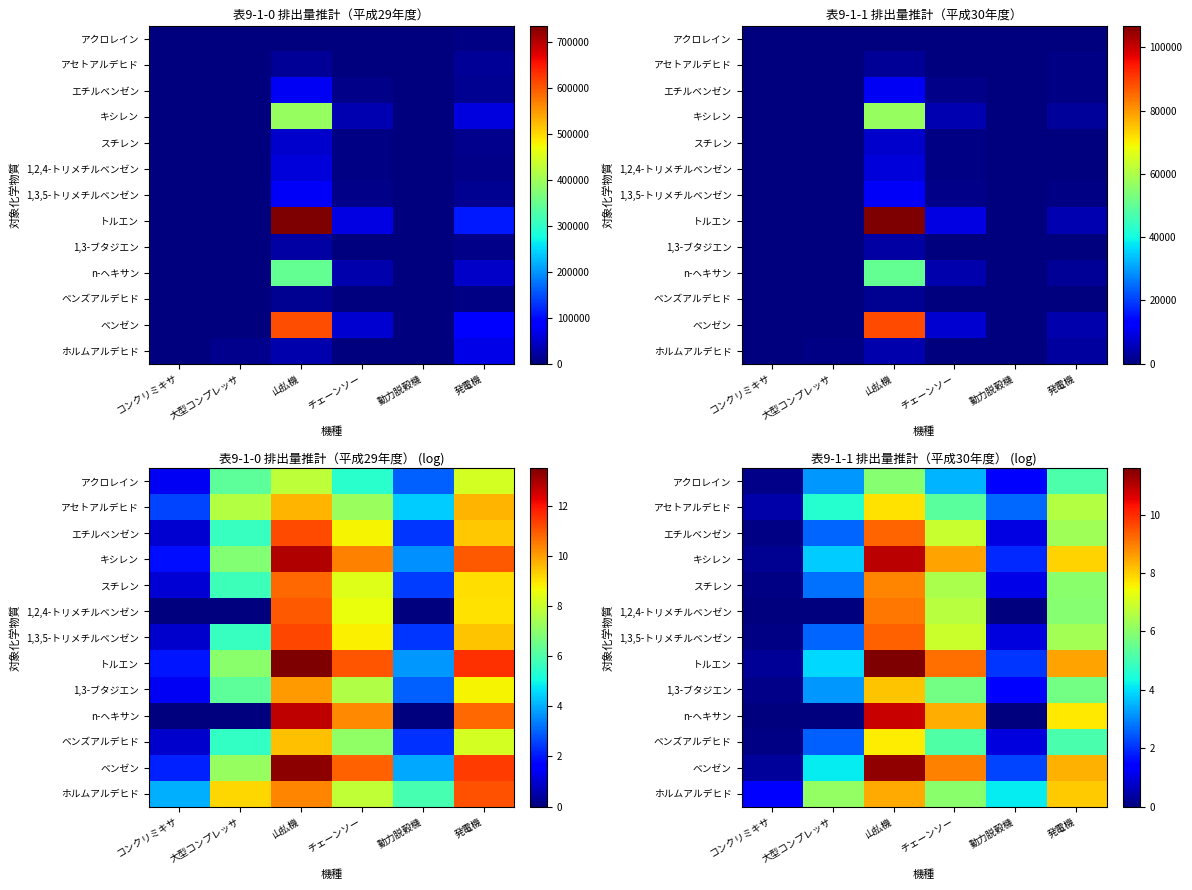

At チェーンソー, list the series in order from largest to smallest.

トルエン, ベンゼン, キシレン, n-ヘキサン, 1,3,5-トリメチルベンゼン, エチルベンゼン, 1,2,4-トリメチルベンゼン, スチレン, ホルムアルデヒド, 1,3-ブタジエン, アセトアルデヒド, ベンズアルデヒド, アクロレイン